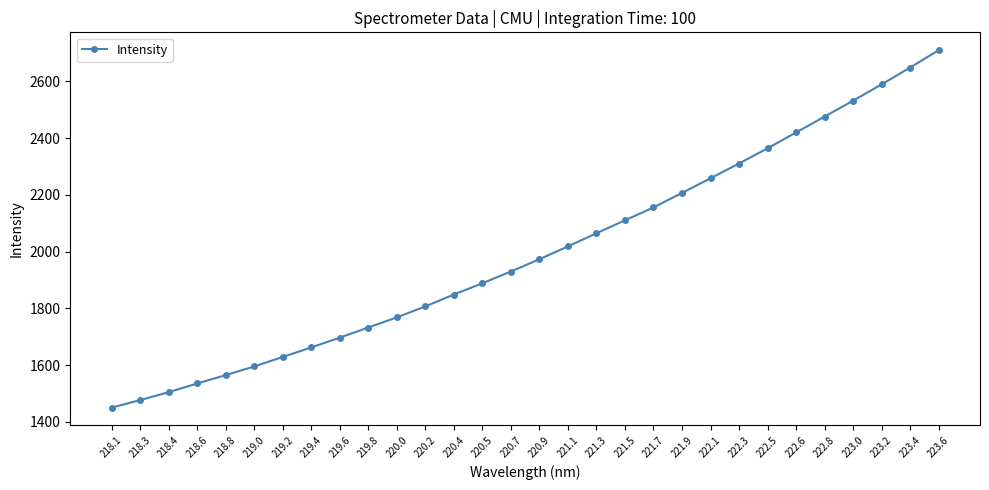

How many data points are less than 1972?

15